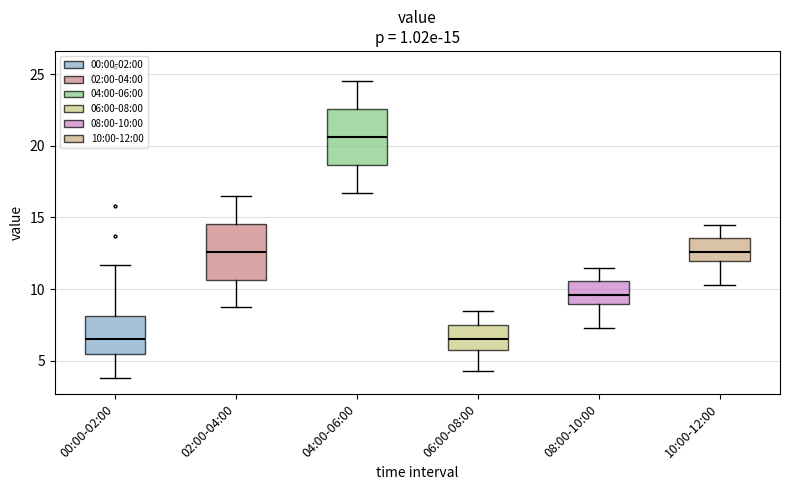

Which box has the highest median line?

04:00-06:00